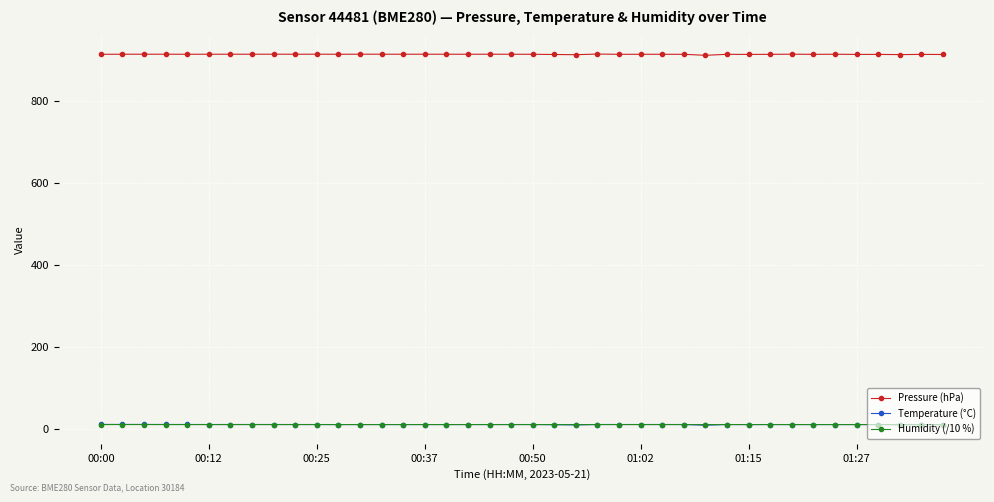

What is the lowest value of the Pressure (hPa) series?

911.1